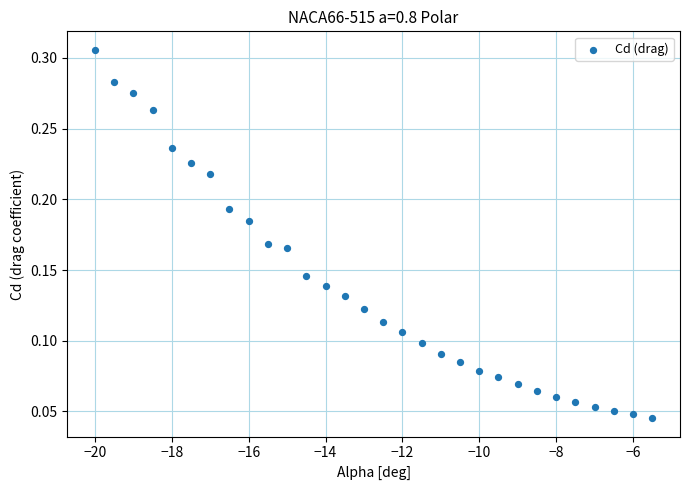

What is the range of X values (max minus min)?

14.5